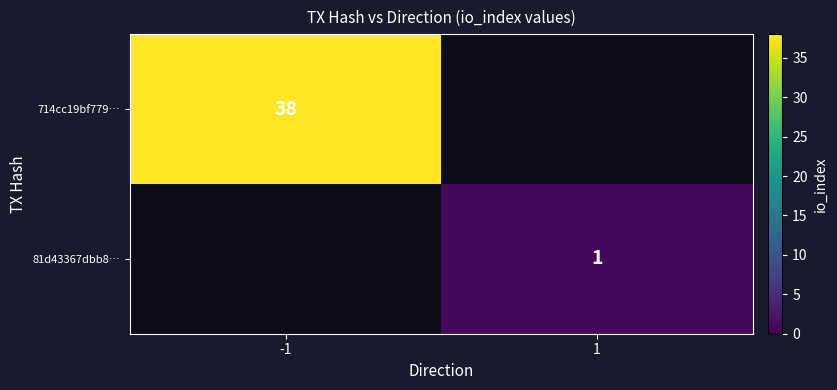

The 81d43367dbb8… series shows 0 at 1. True or false?

False